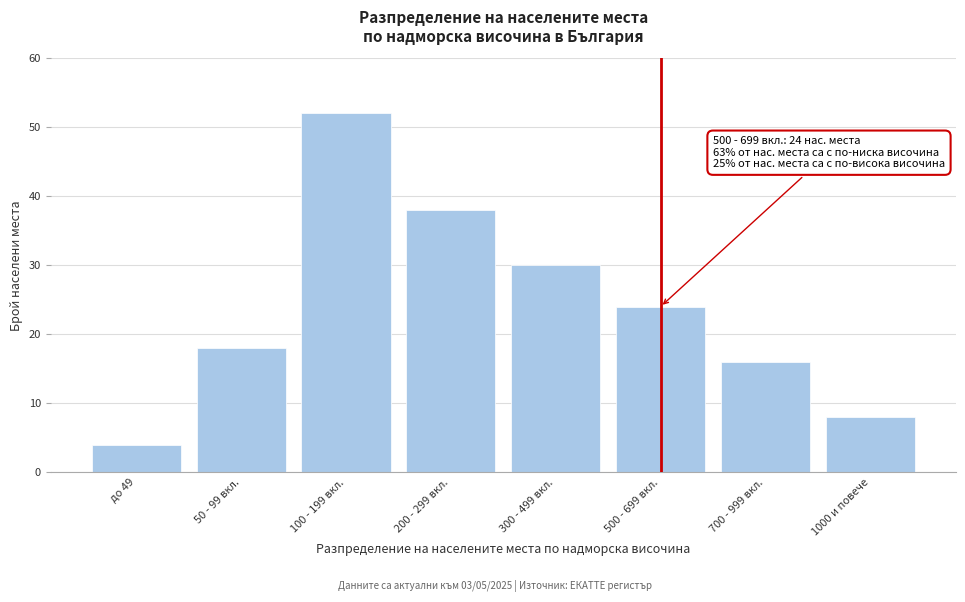

Reading left to right, extract all data points from this chart.

4	18	52	38	30	24	16	8